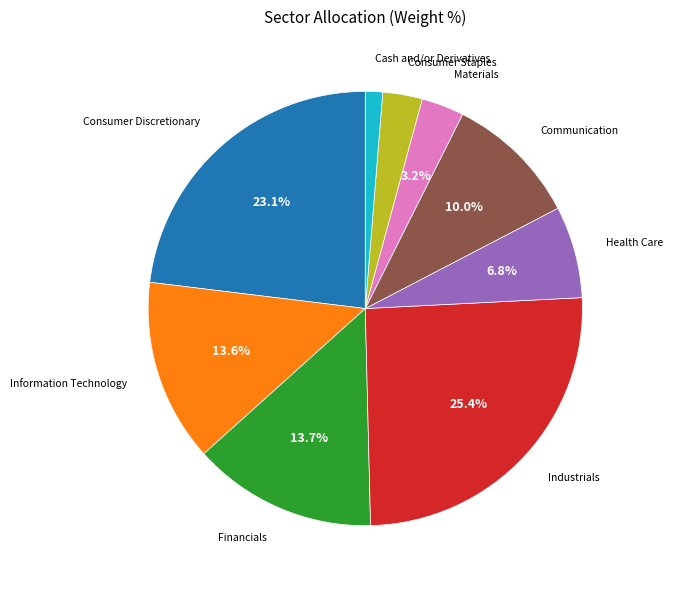

What is the largest slice in the pie chart?

Industrials